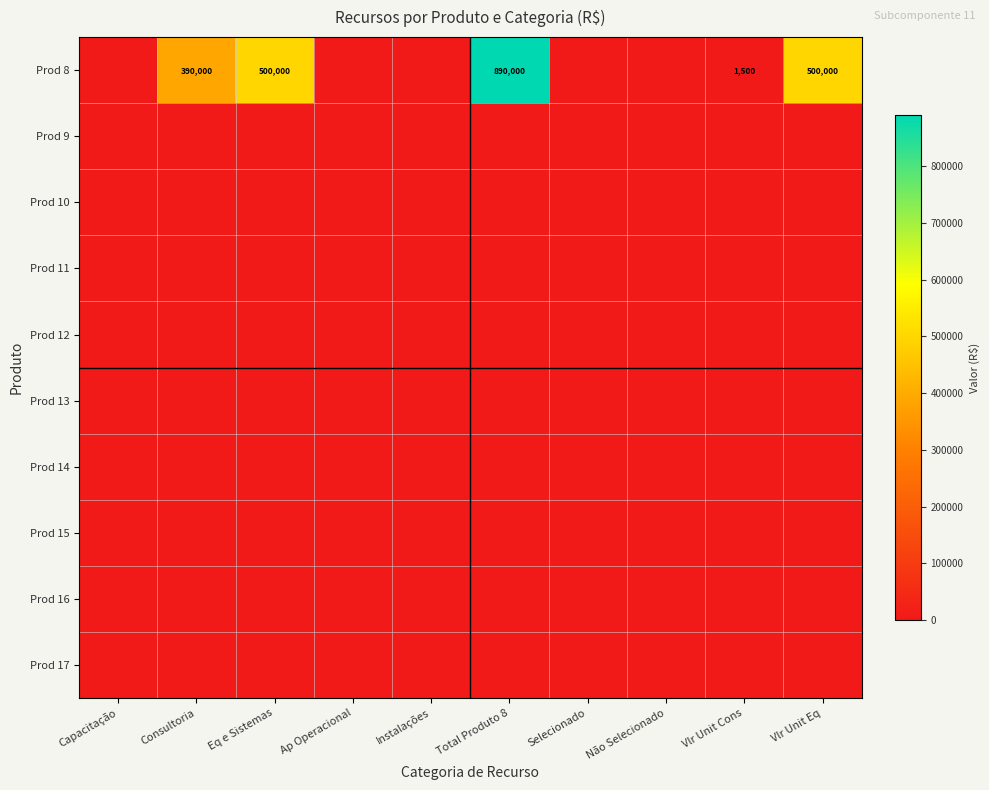

The Prod 8 series shows 197919 at Consultoria. True or false?

False